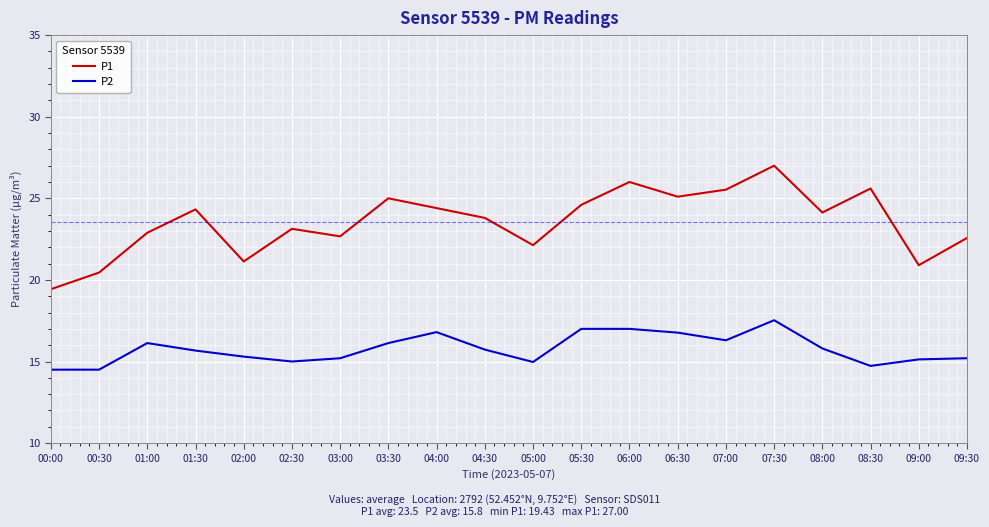

Rank the series at 01:30 from highest to lowest value.

P1, P2